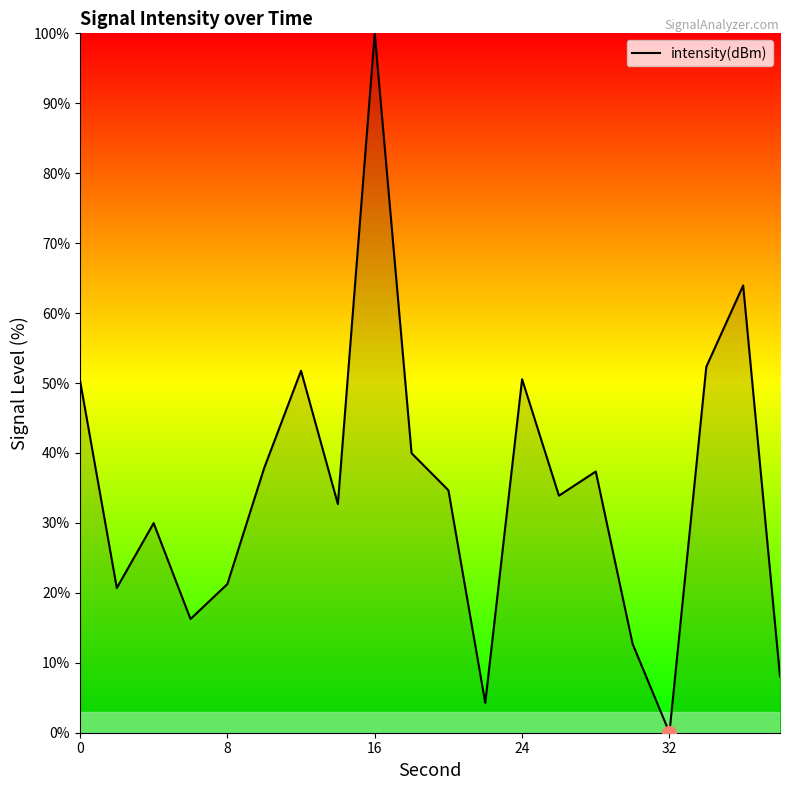

What is the greatest value displayed?

100.0